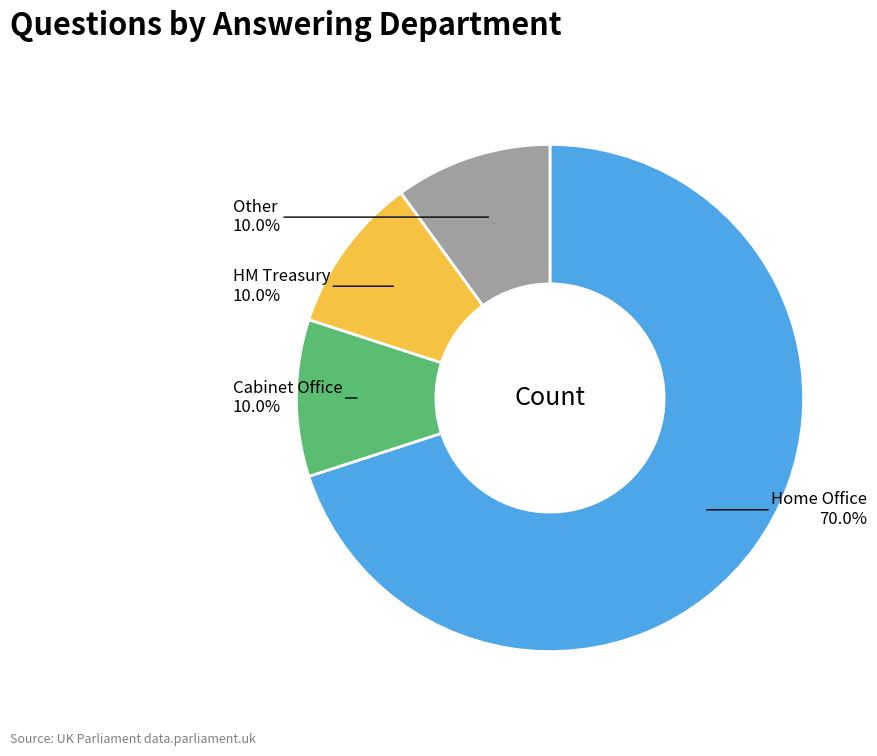

To the nearest percent, what percentage of the pie is HM Treasury?

10%